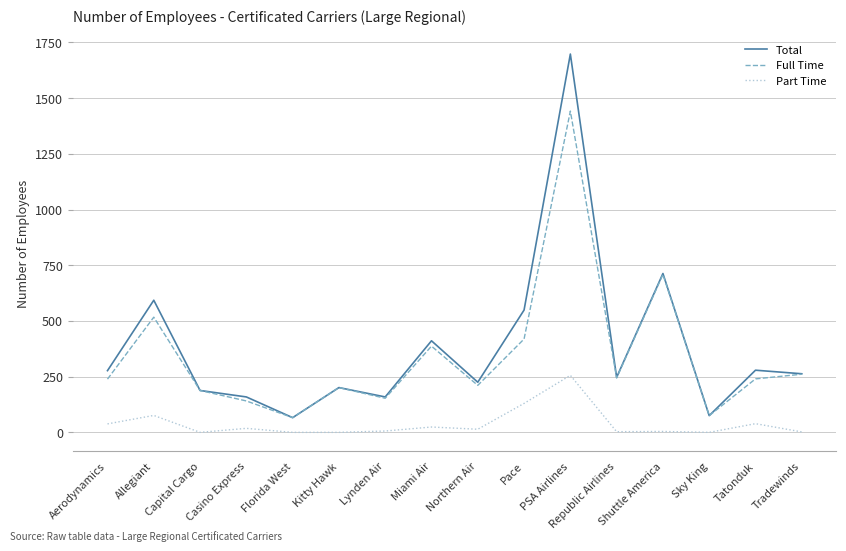

List the series in order of their peak value, lowest first.

Part Time, Full Time, Total